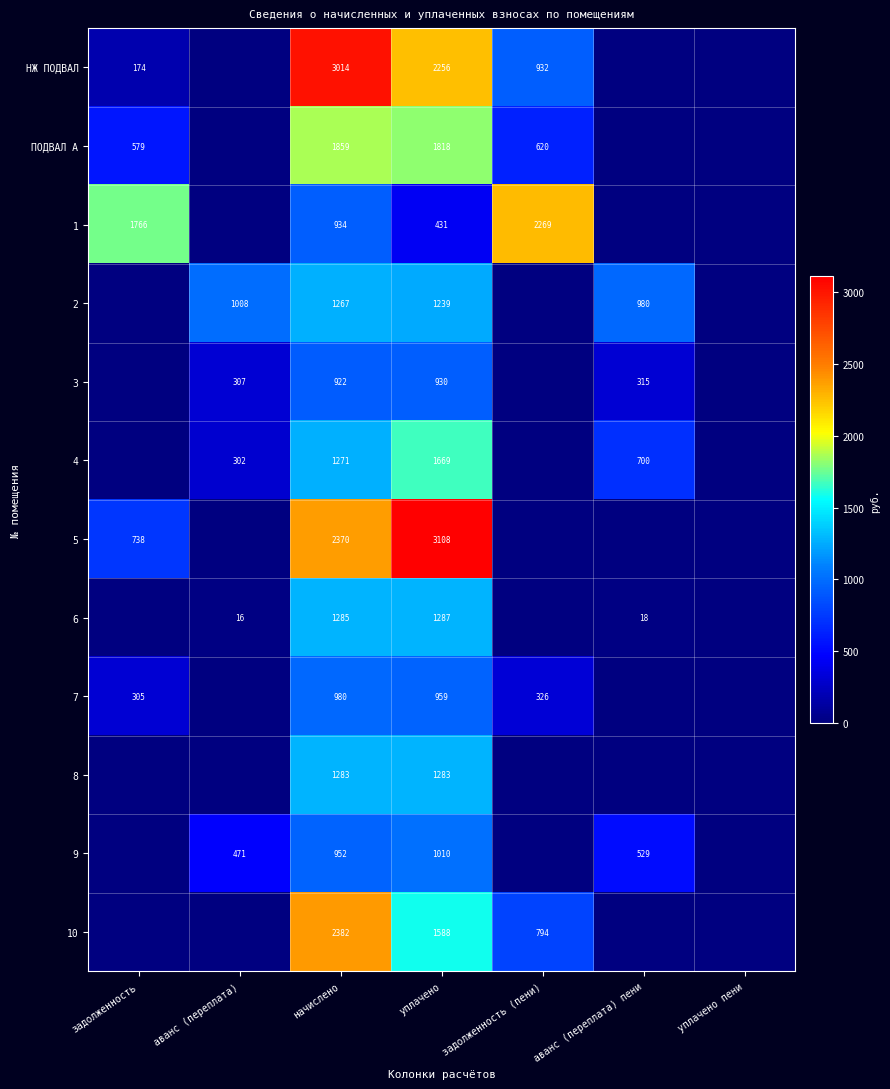

Which category has the highest value across all series?

уплачено